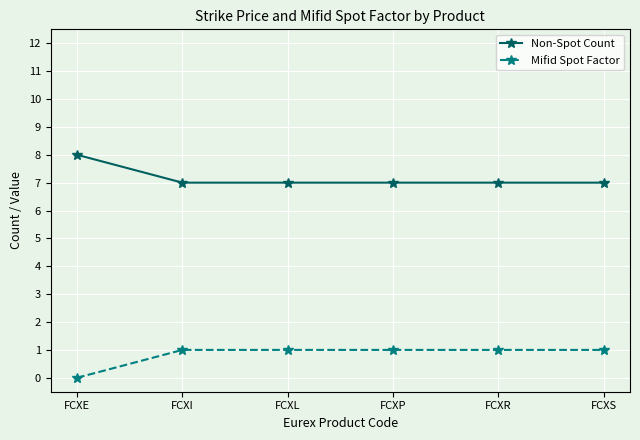

The Mifid Spot Factor series shows 0 at FCXP. True or false?

False